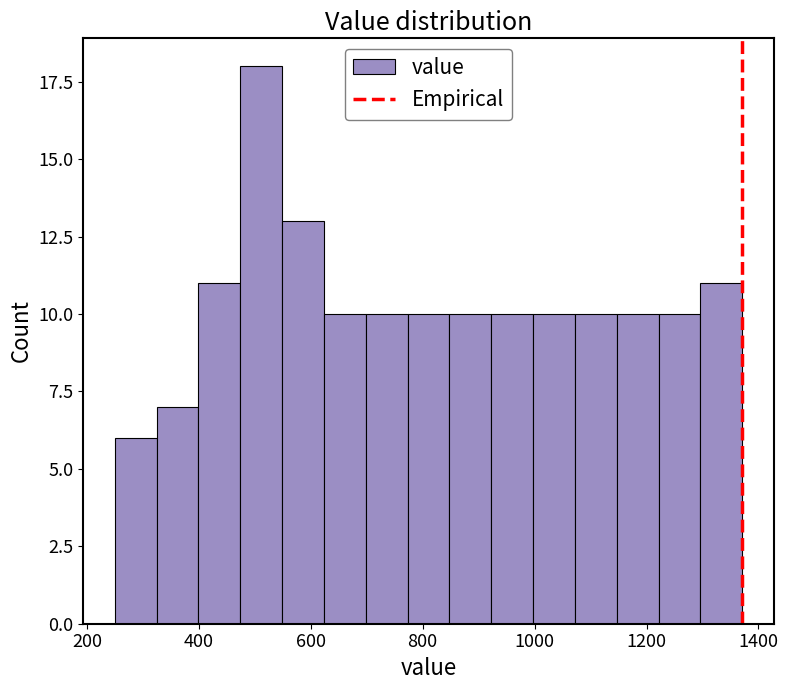

Read against the x-axis, roughly where is the centre of the tallest bar?

520